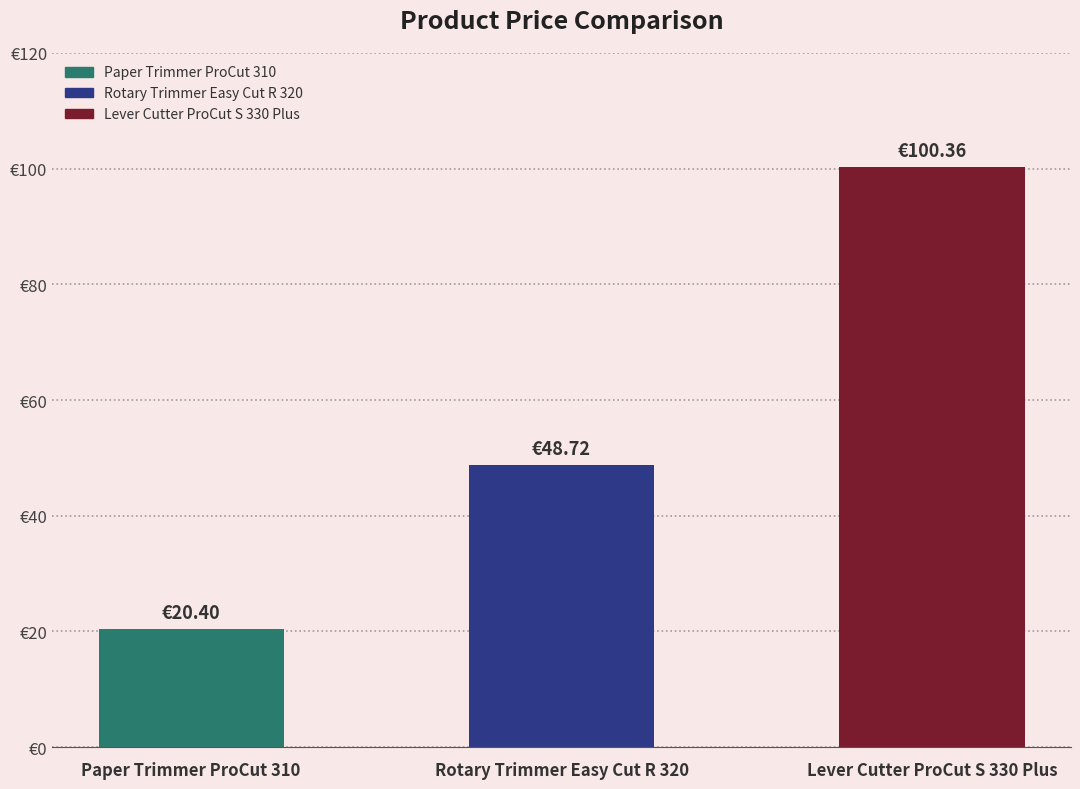

What is the smallest value displayed?

20.4